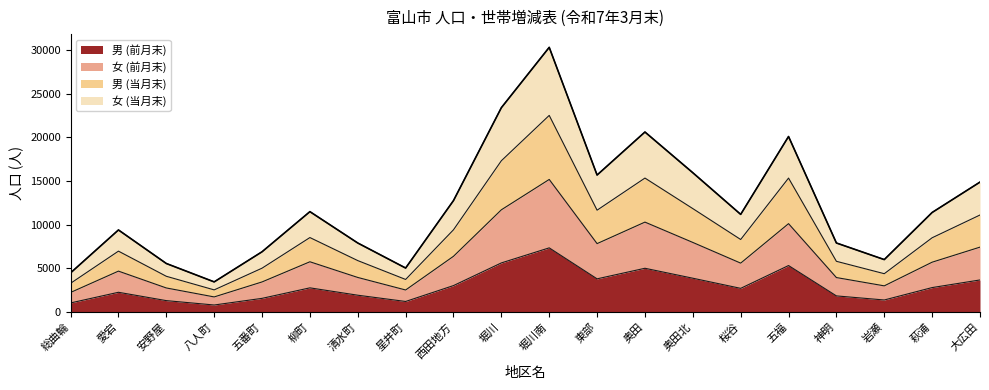

What is the sum of the 男 (前月末) values at 奥田 and 奥田北?

8898